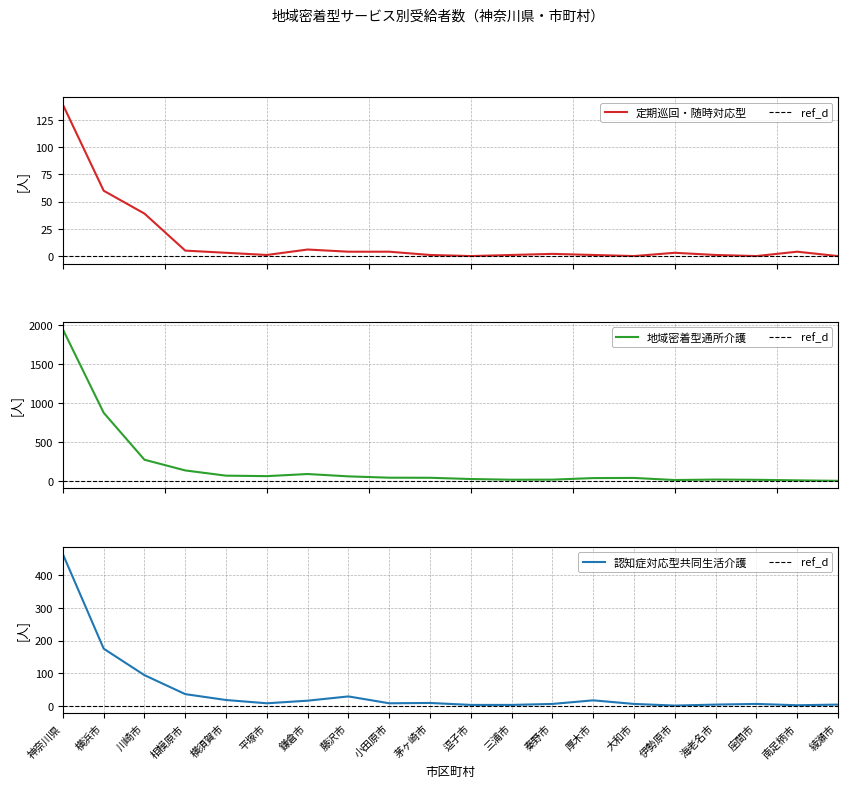

What is the sum of all 地域密着型通所介護(合計) values?

909